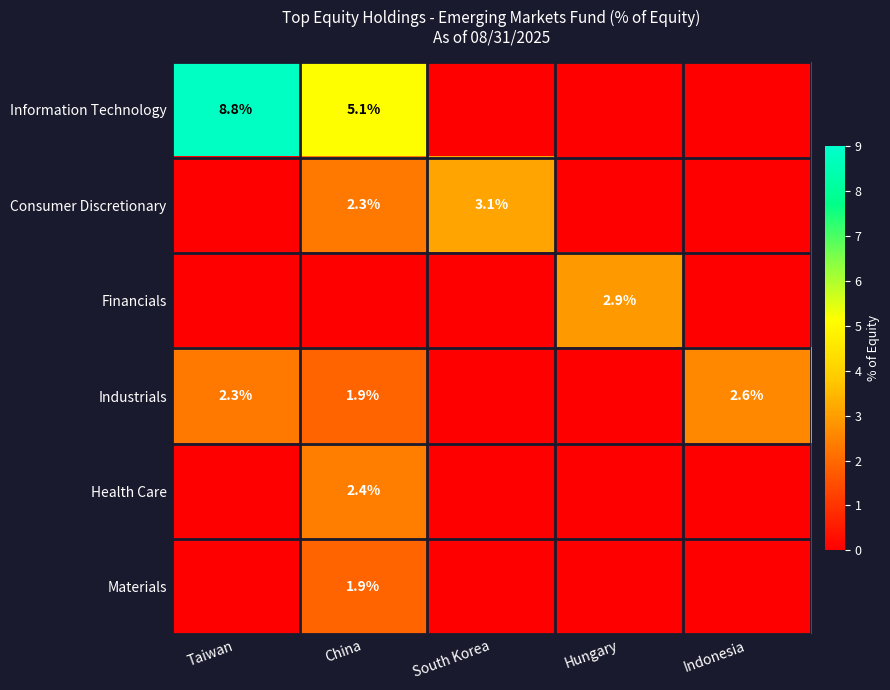

The Consumer Discretionary series shows 3.1 at South Korea. True or false?

True